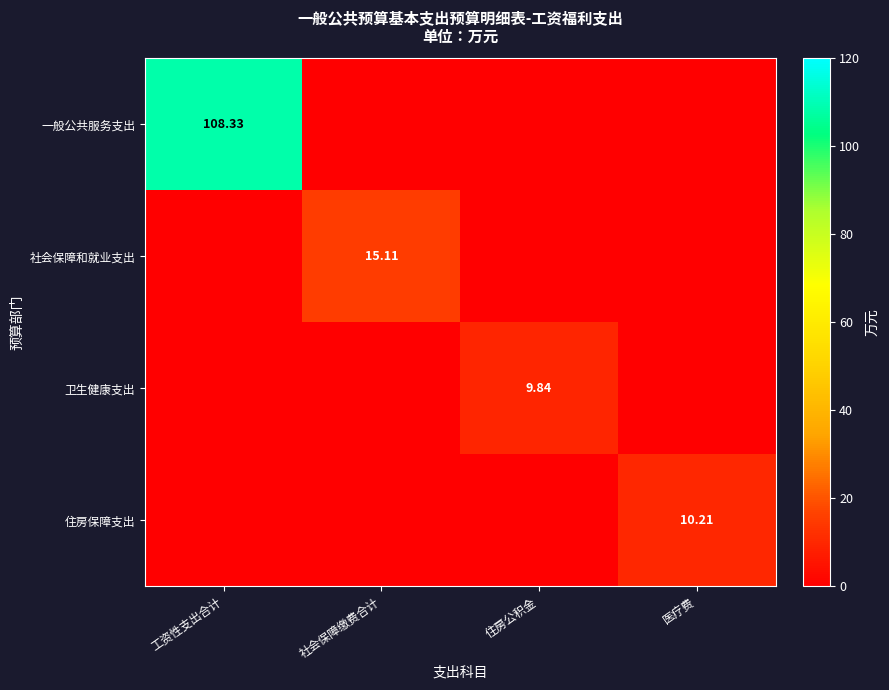

Is it true that 卫生健康支出 equals 5.4 at 工资性支出合计?

False